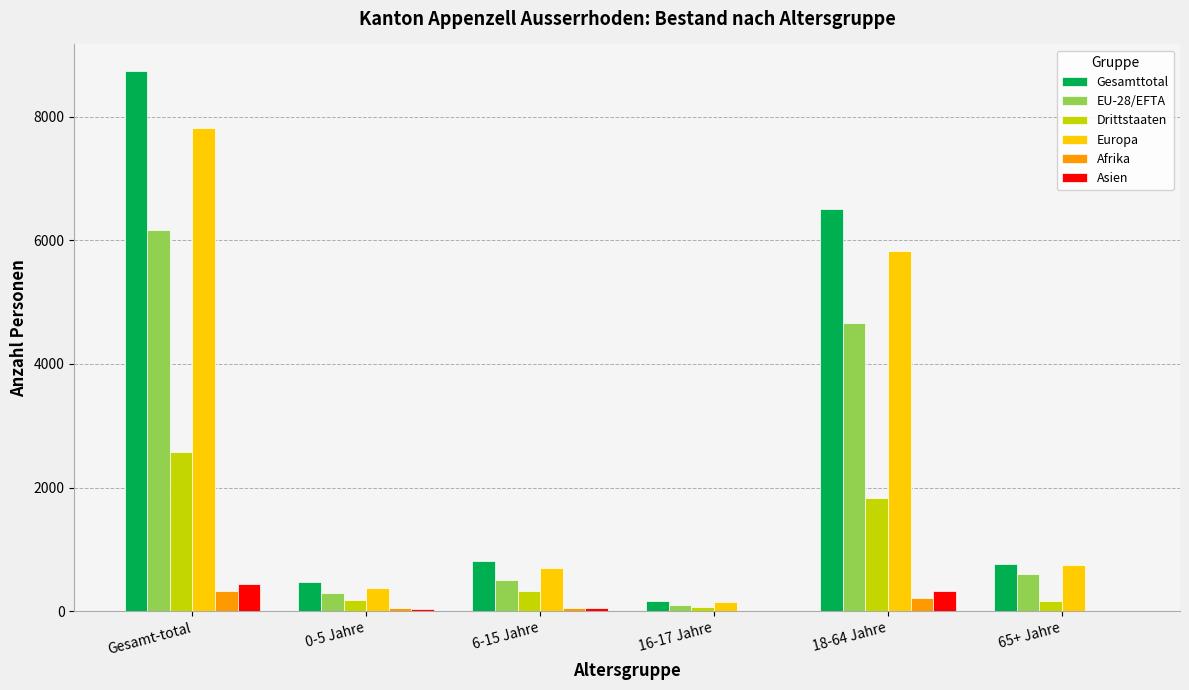

At which category is the sum across all series the highest?

Gesamt-total